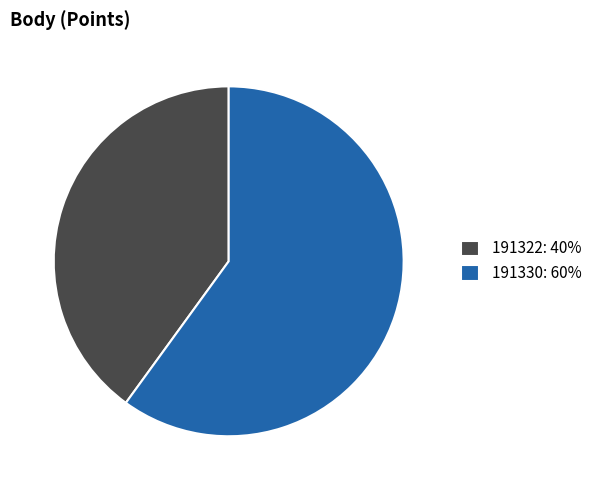

What is the ratio of the value at 191330: 60% to the value at 191322: 40%?

1.5